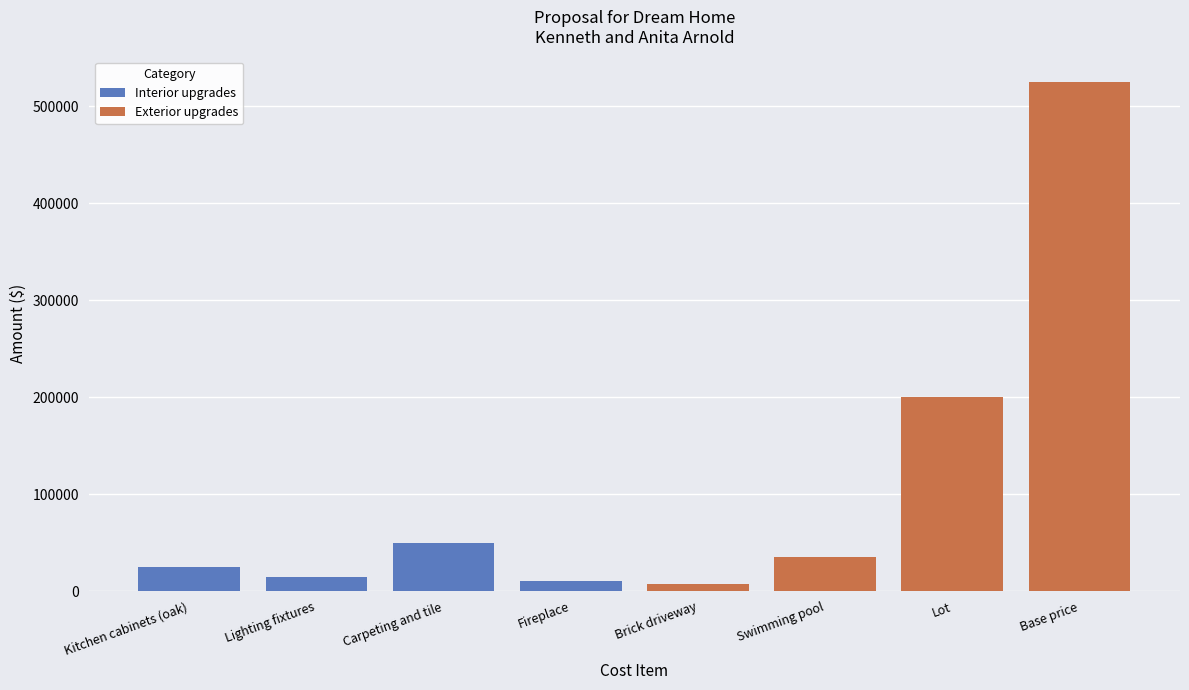

What are all the series names shown in the legend?

Interior upgrades, Exterior upgrades